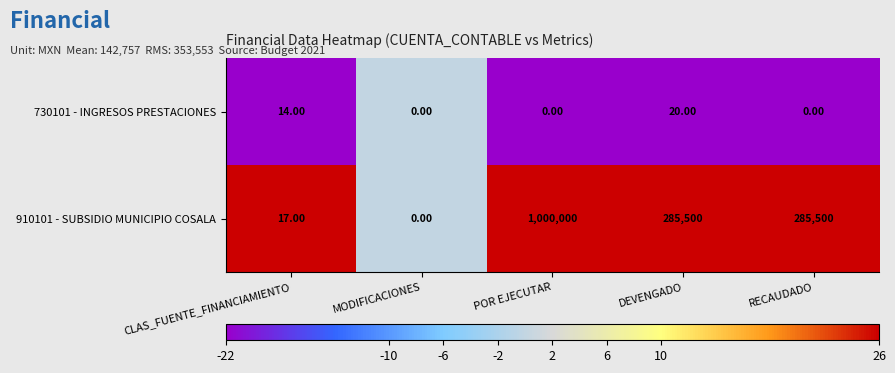

How many data points does each series have?

5